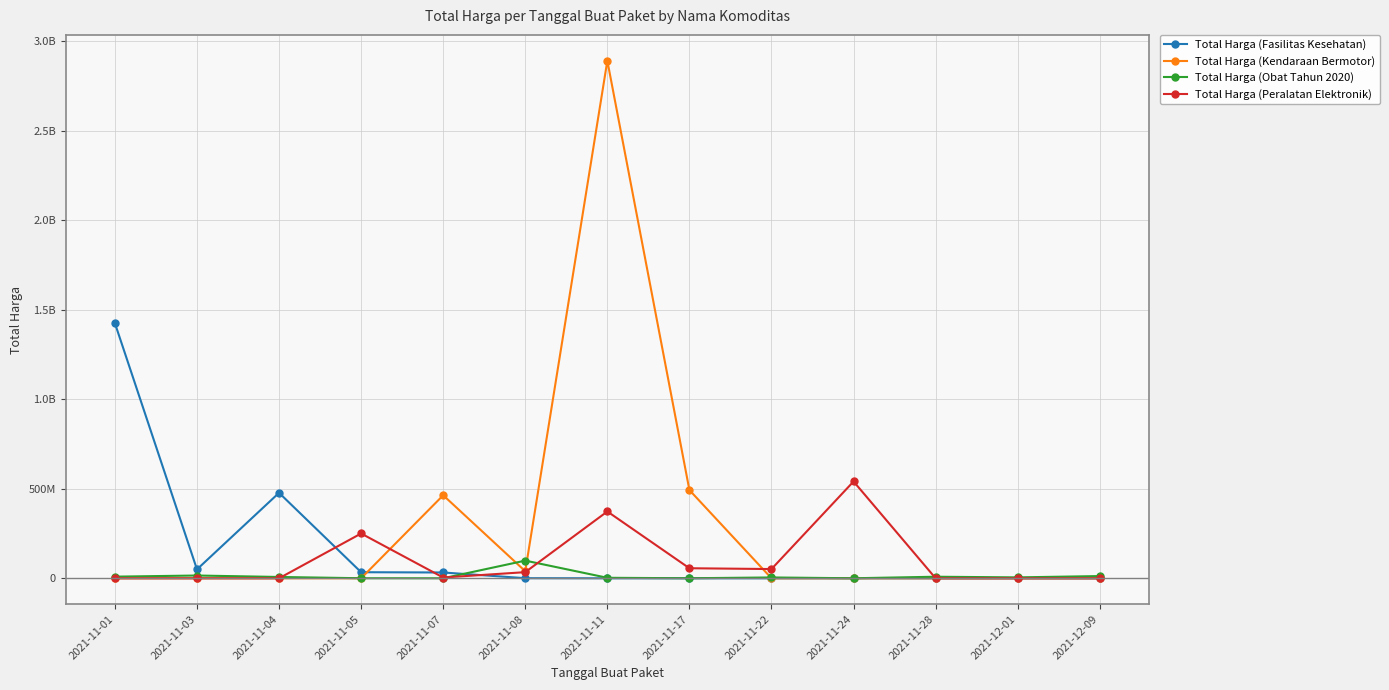

What is the difference between the highest and lowest values at 2021-11-01?

1.4